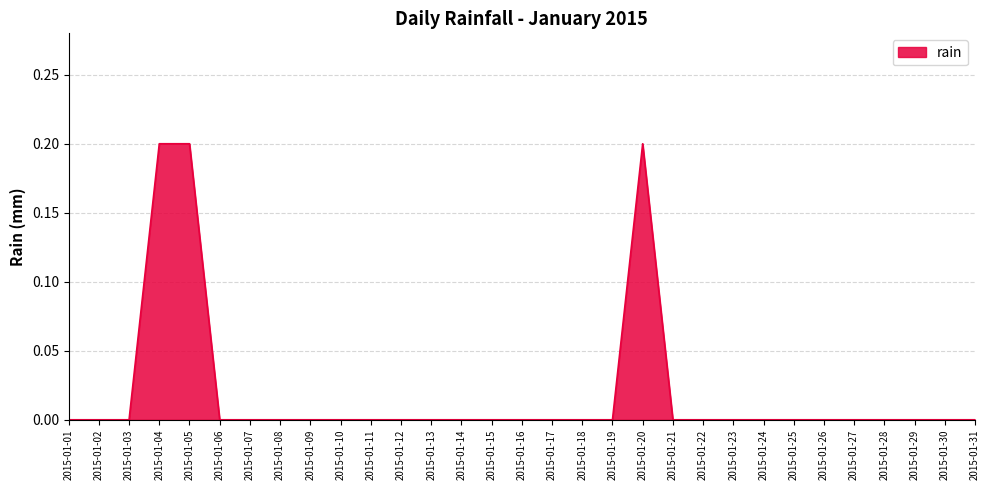

Which has a higher value, 2015-01-20 or 2015-01-25?

2015-01-20